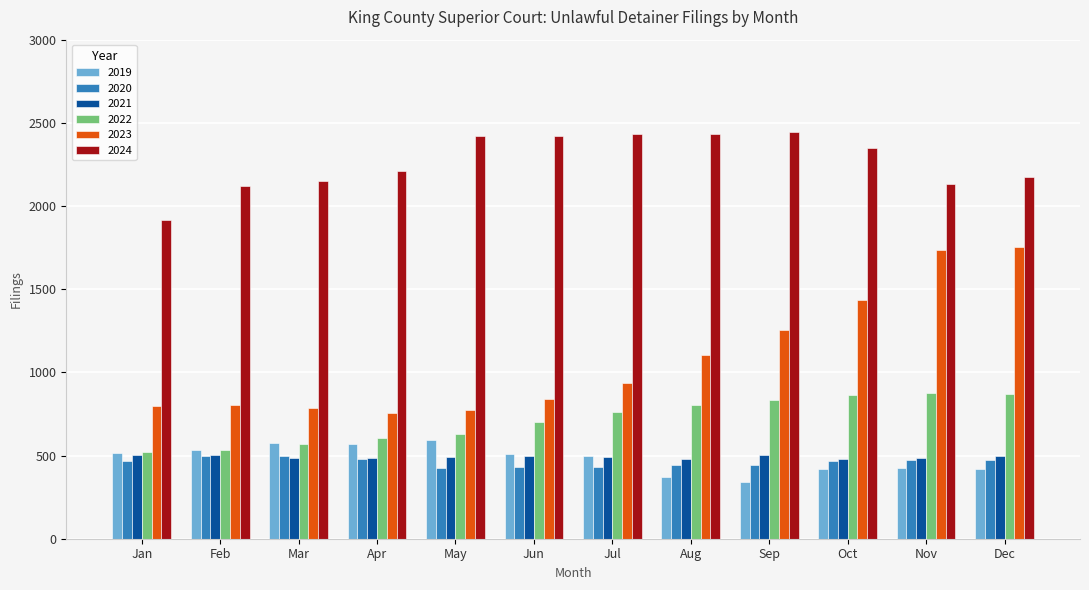

What is the spread (max minus min) of values at Feb?

1628